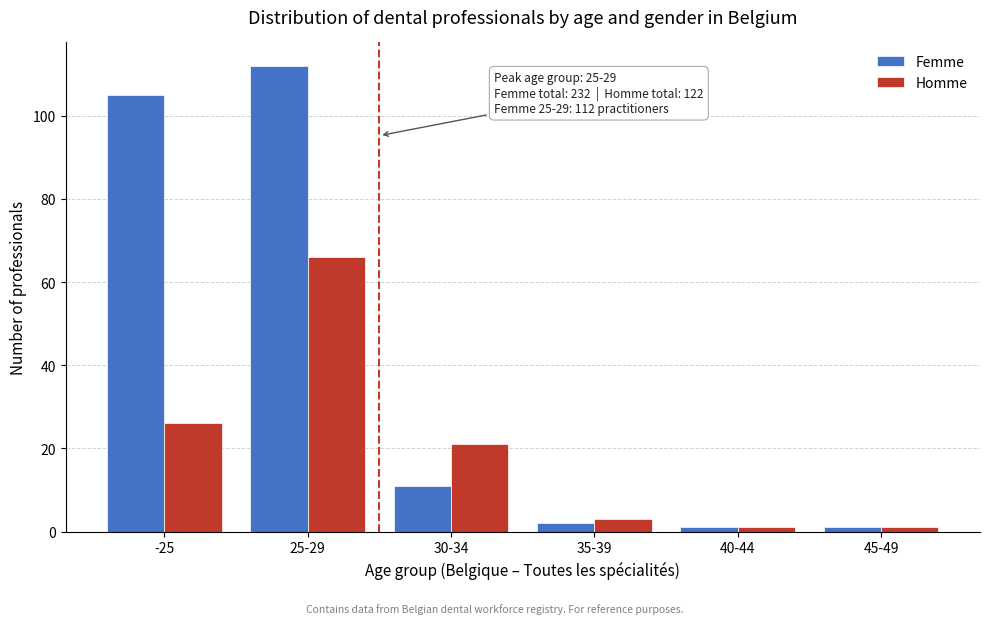

Reading left to right, transcribe all the data shown in this chart.

Femme: 105	112	11	2	1	1
Homme: 26	66	21	3	1	1